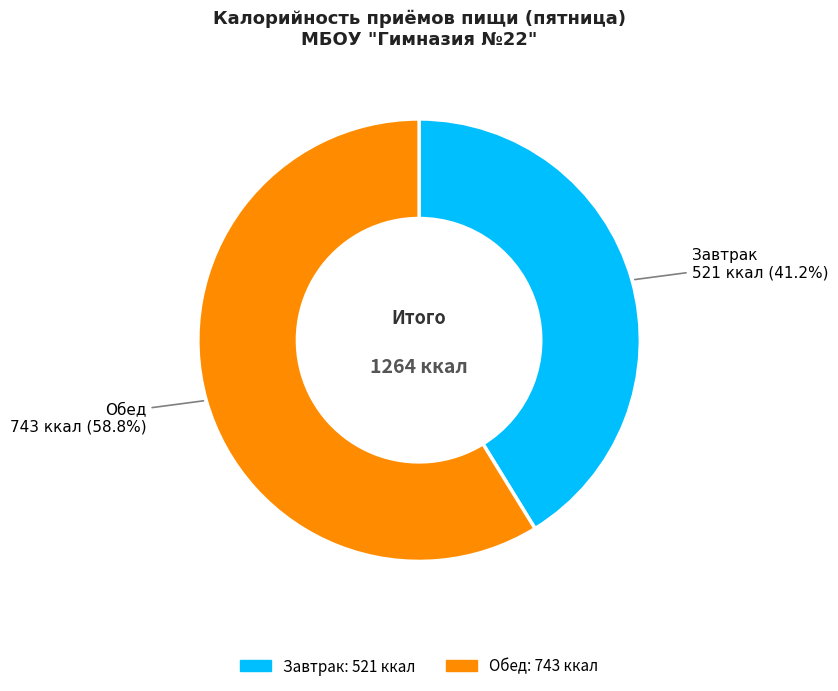

To the nearest percent, what is the combined percentage of Завтрак and Обед?

100%